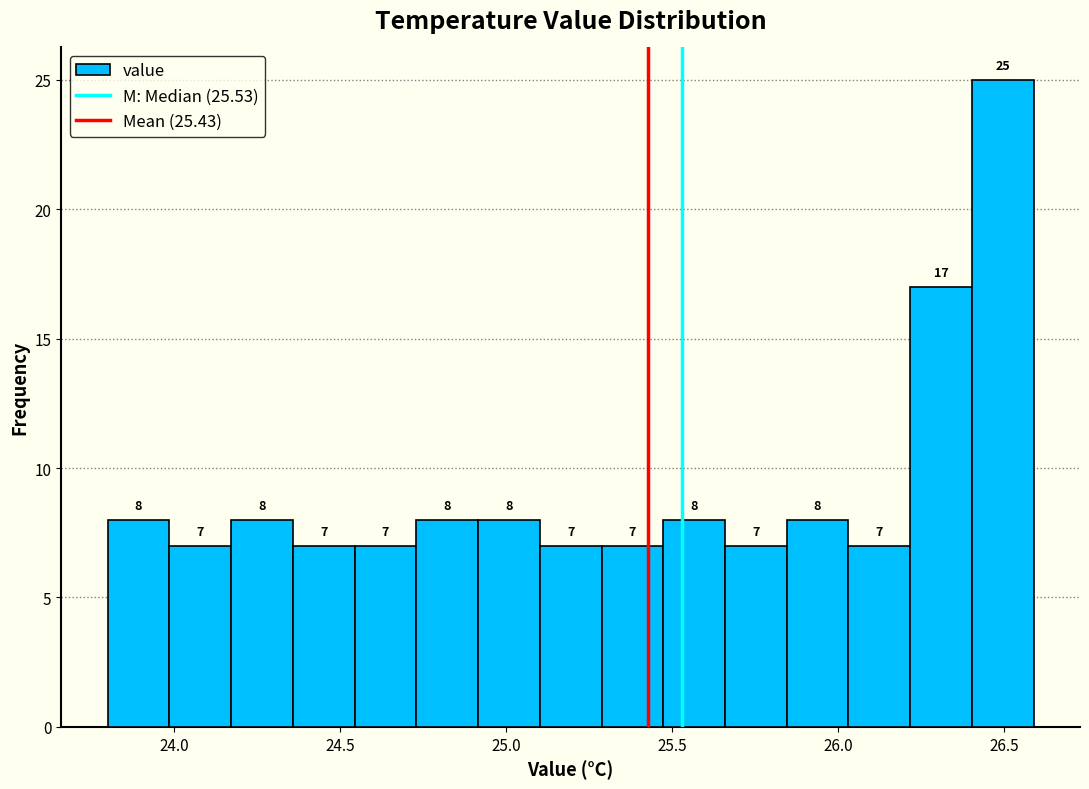

Around what value on the x-axis is the tallest bar? Give the approximate position of its centre, as read against the axis.

26.50